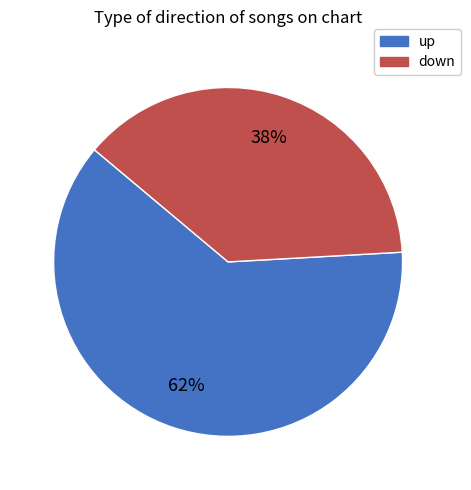

To the nearest percent, what portion does up represent?

62%